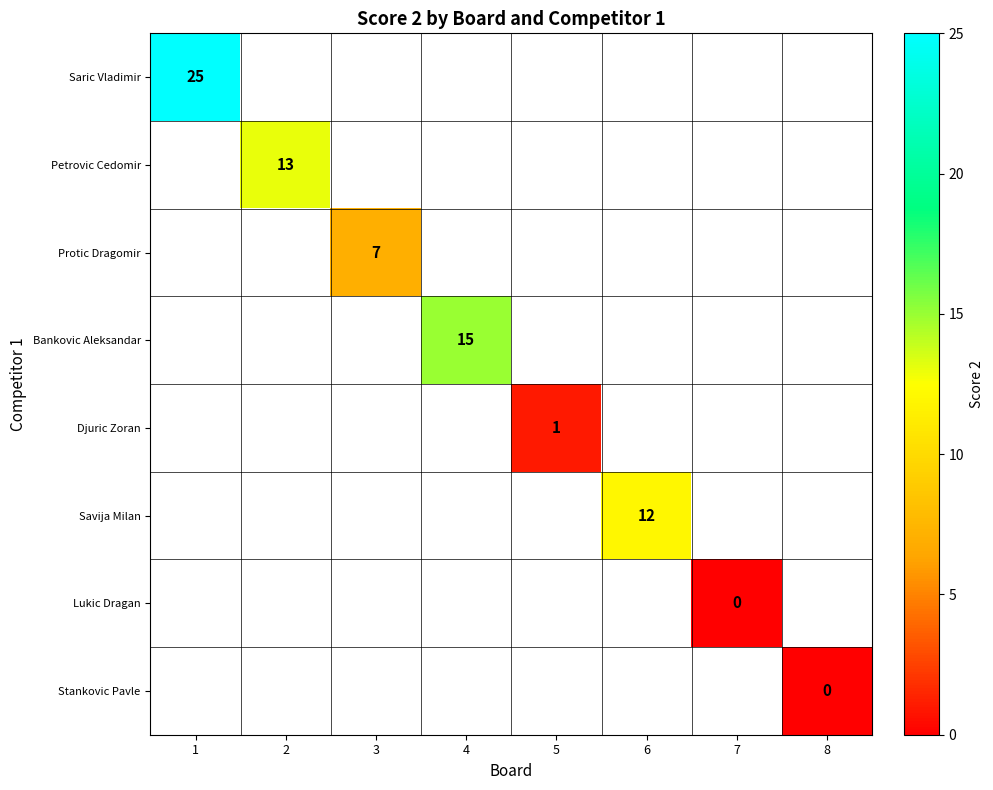

Count the number of data series in this chart.

8